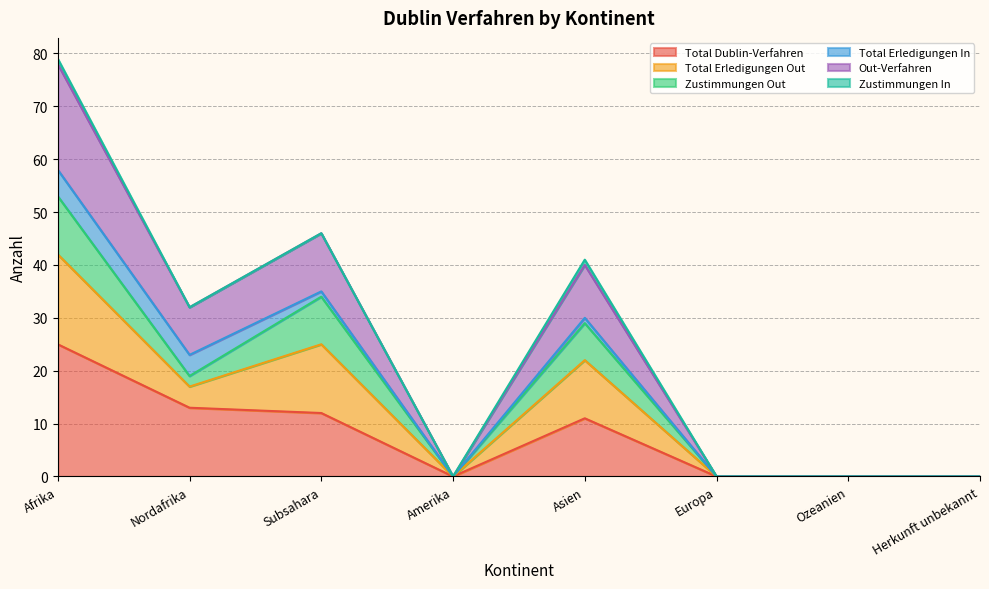

What are all the series names shown in the legend?

Total Dublin-Verfahren, Total Erledigungen Out, Zustimmungen Out, Total Erledigungen In, Out-Verfahren, Zustimmungen In